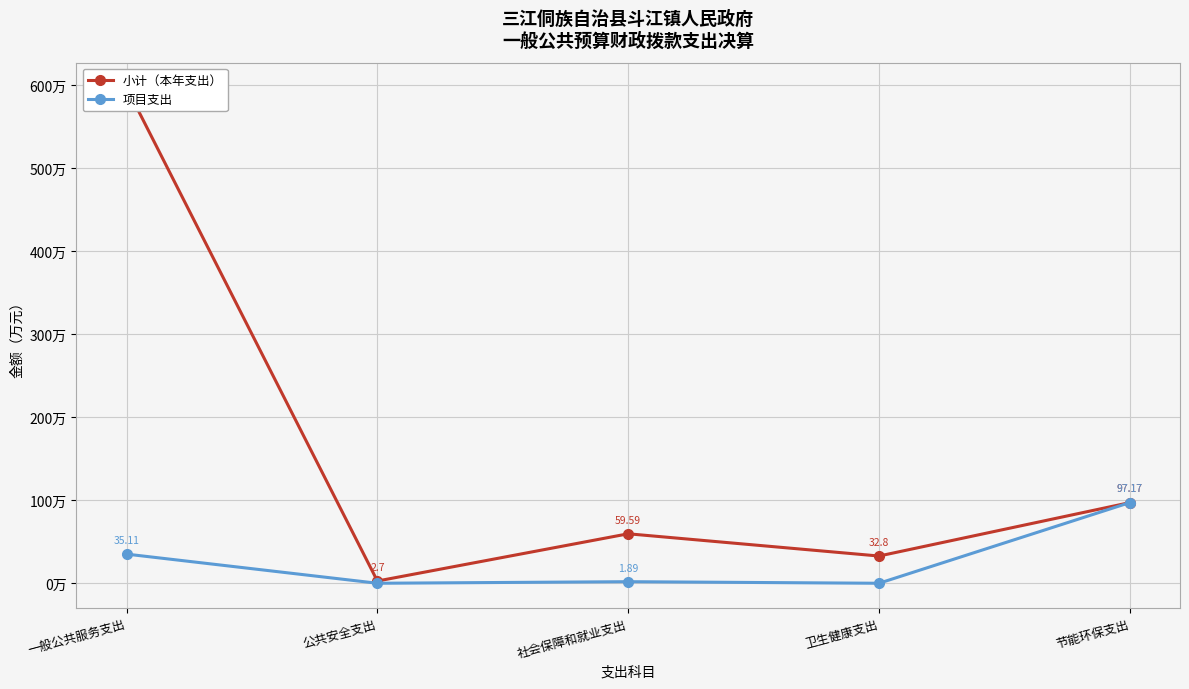

Reading left to right, extract all data points from this chart.

小计（本年支出）: 597.2	2.7	59.6	32.8	97.2
项目支出: 35.1	0.0	1.9	0.0	97.2